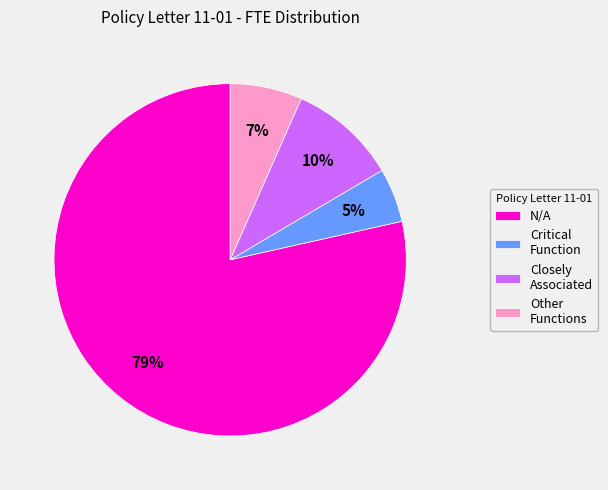

Which category has the smallest portion of the pie?

Critical Function